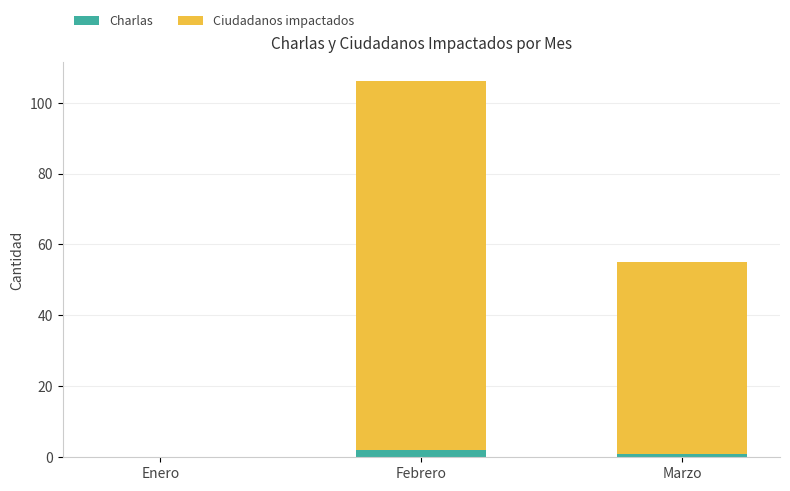

Is it true that Charlas equals 0 at Enero?

True